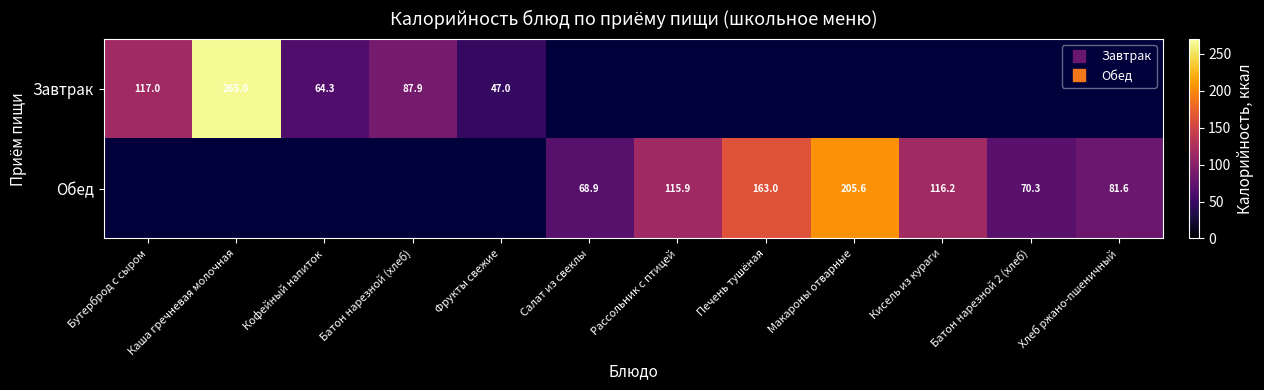

The value of Завтрак at Фрукты свежие is 47.0. True or false?

True